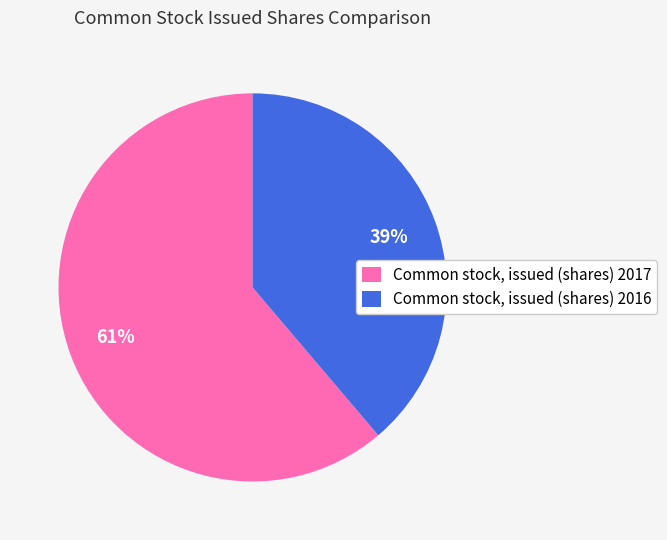

How many slices are in this pie chart?

2